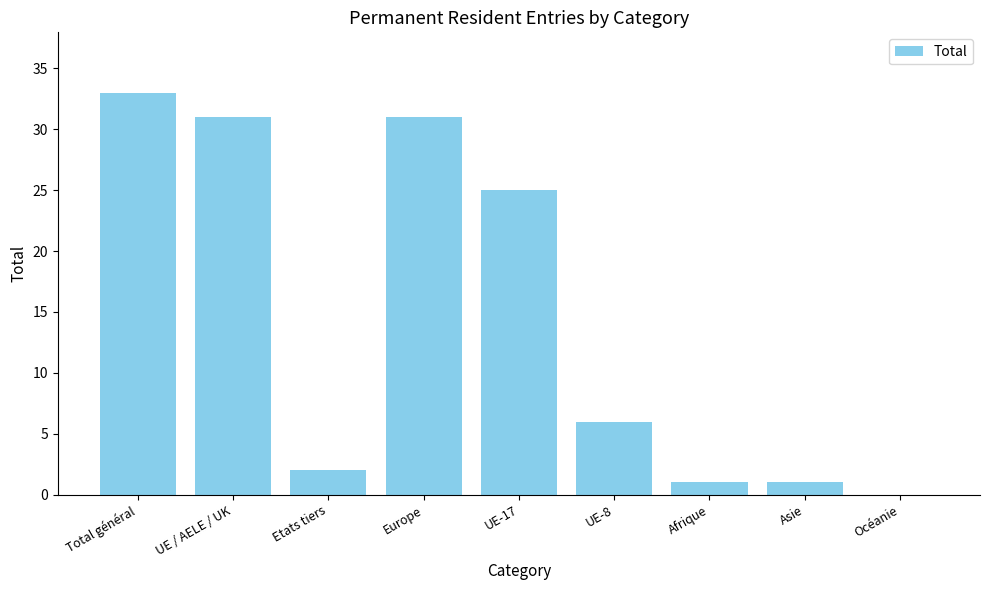

What is the average value?

14